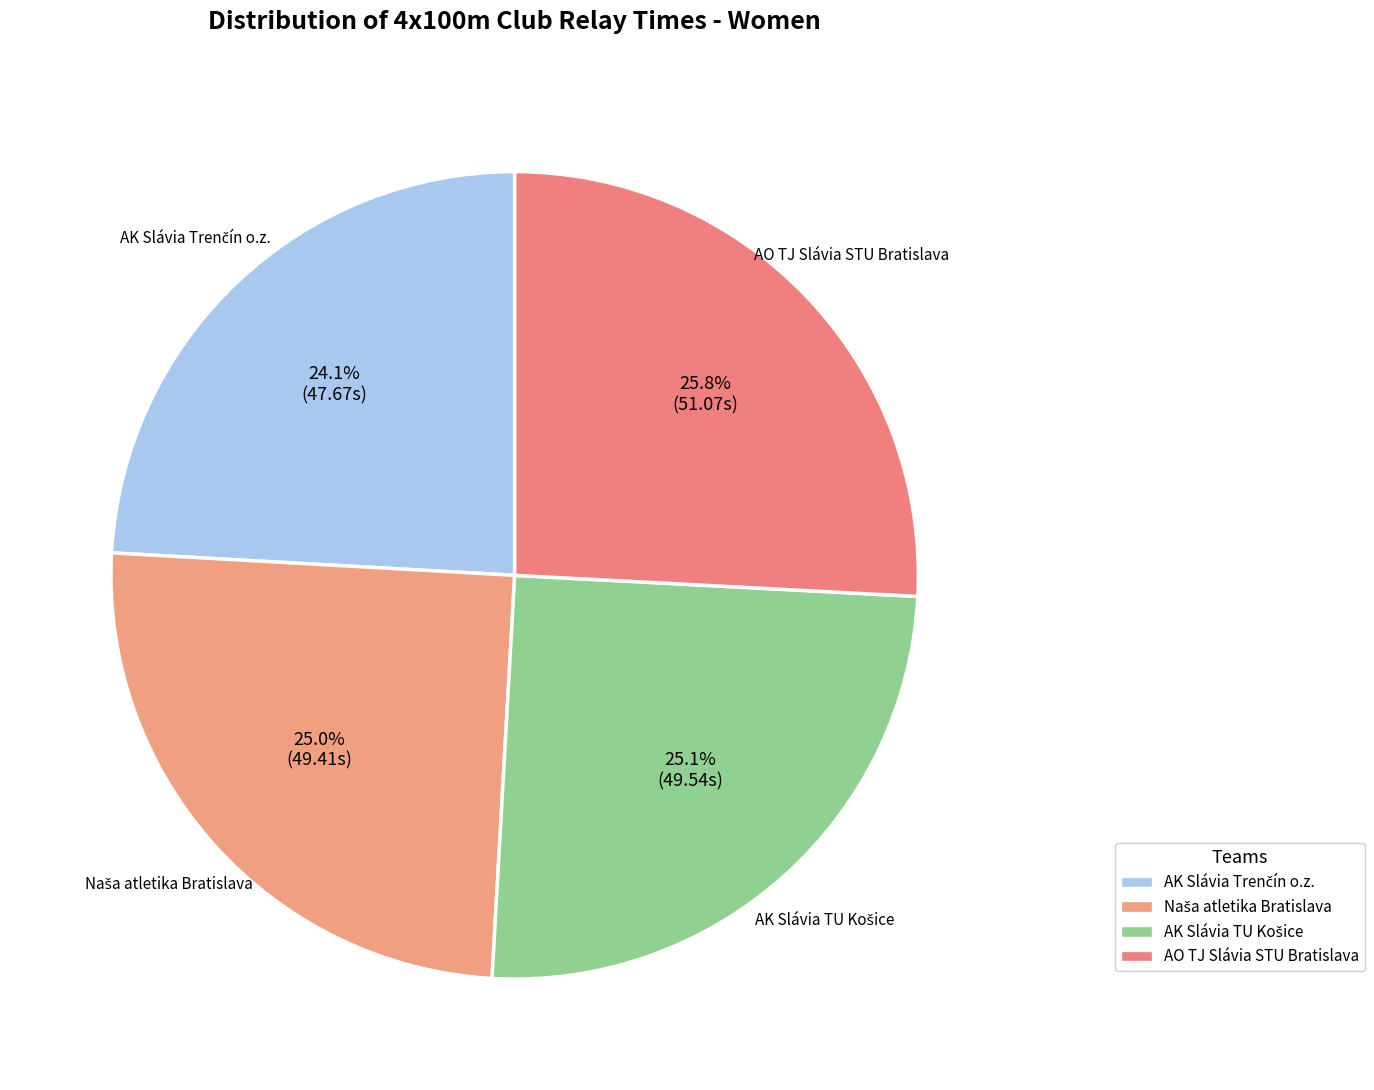

To the nearest percent, what is the combined percentage of AK Slávia TU Košice and AO TJ Slávia STU Bratislava?

51%